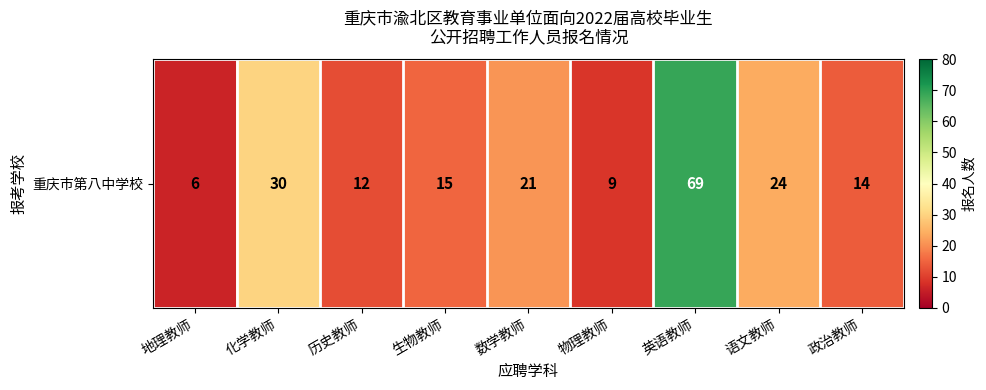

What is the difference between the values at 生物教师 and 英语教师?

54